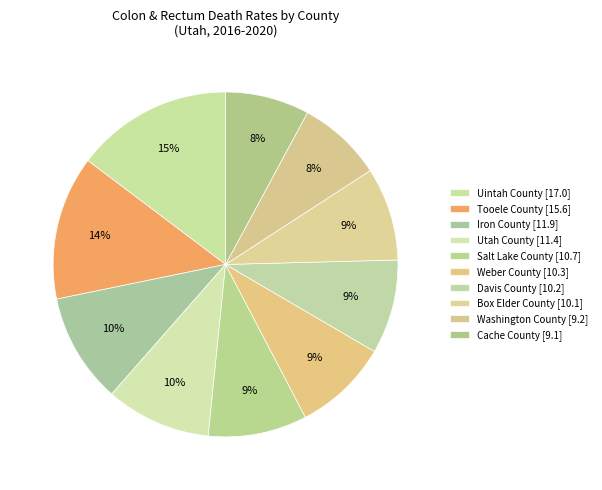

Do Cache County and Weber County together represent more than half of the pie?

No